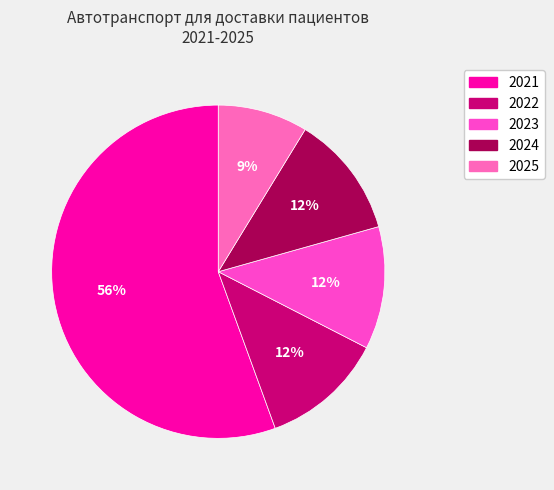

Count the number of slices in the pie.

5